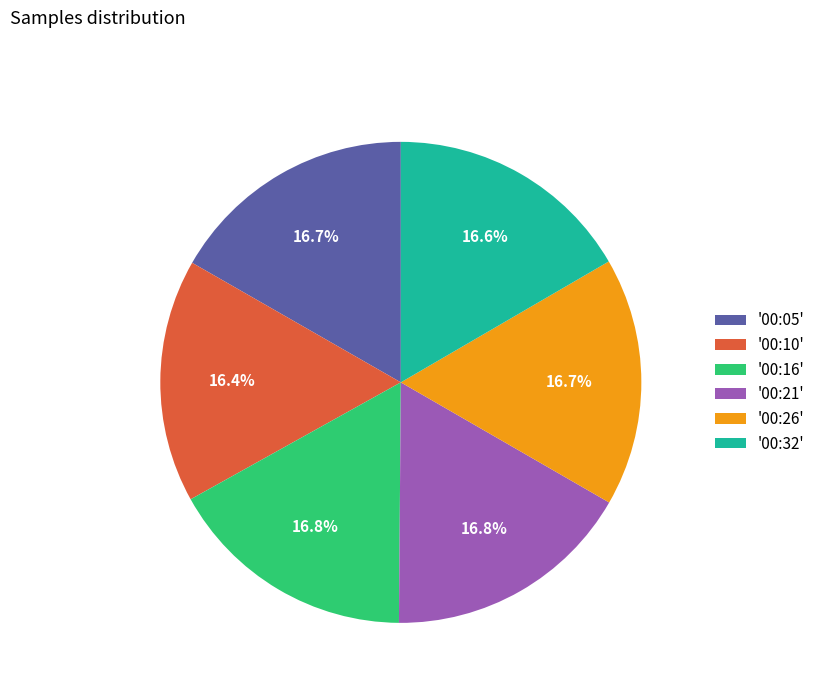

How many slices are in this pie chart?

6